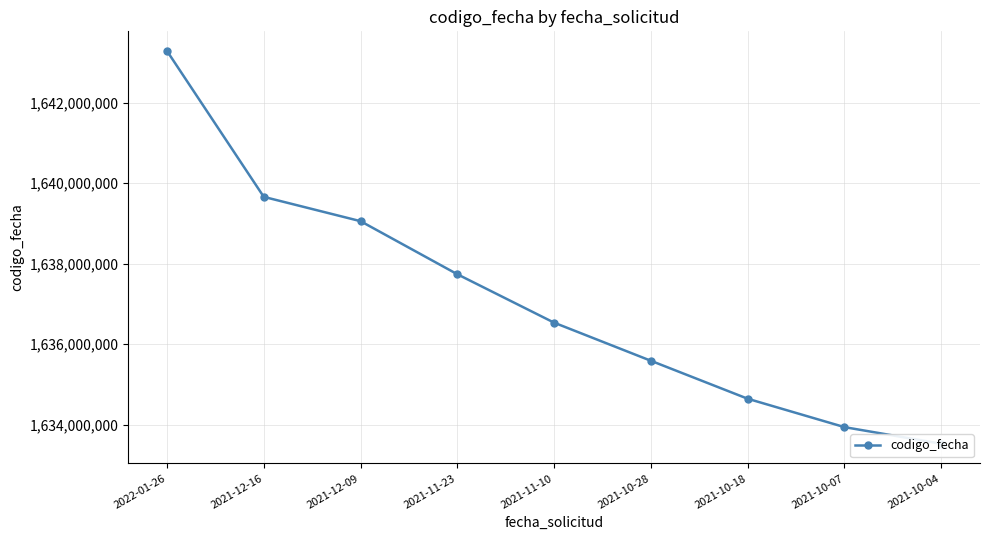

How many values are below 1636536712?

4